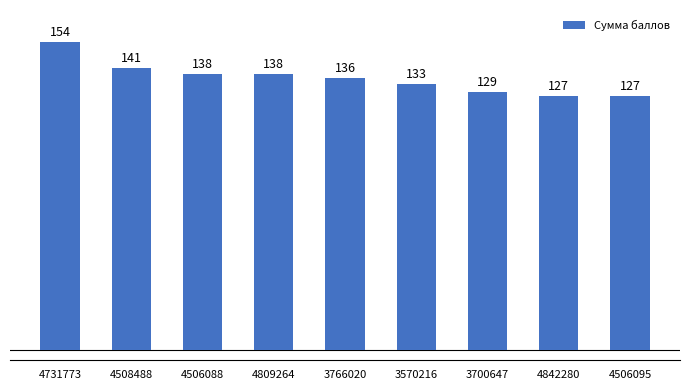

How many data points are less than 136?

4